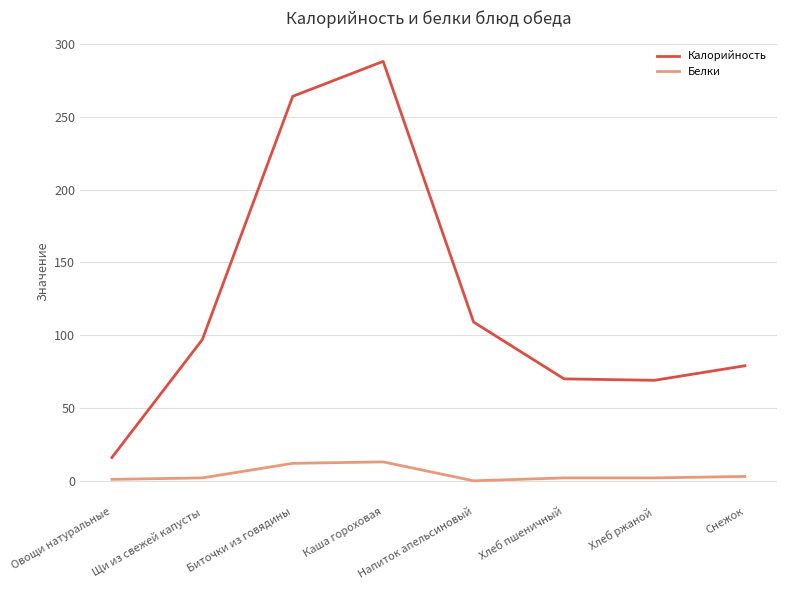

What is the difference between the Калорийность values at Хлеб ржаной and Биточки из говядины?

195